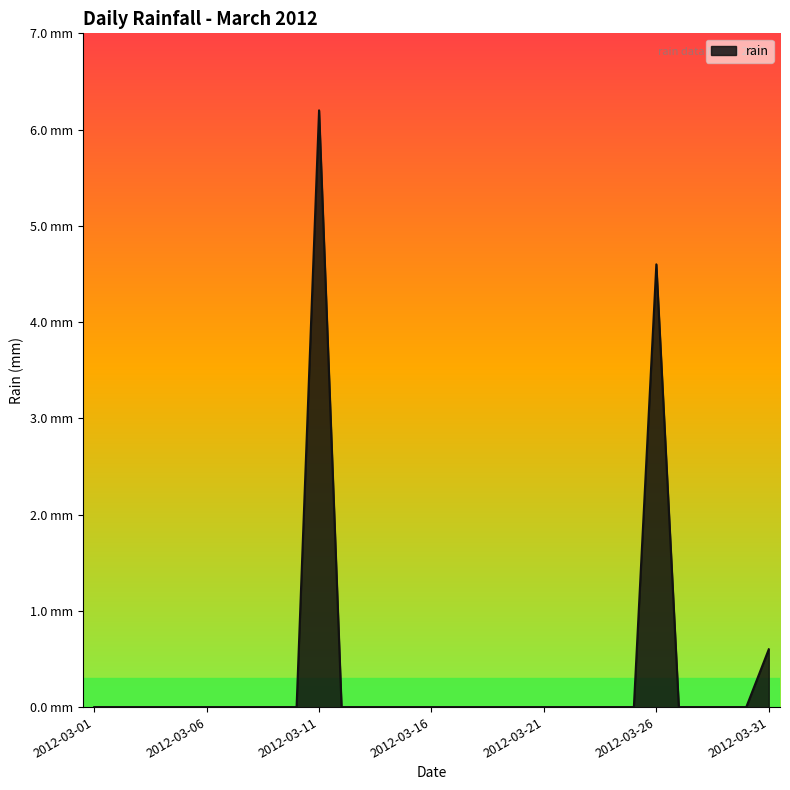

Is this an area chart (filled region under the line)?

Yes